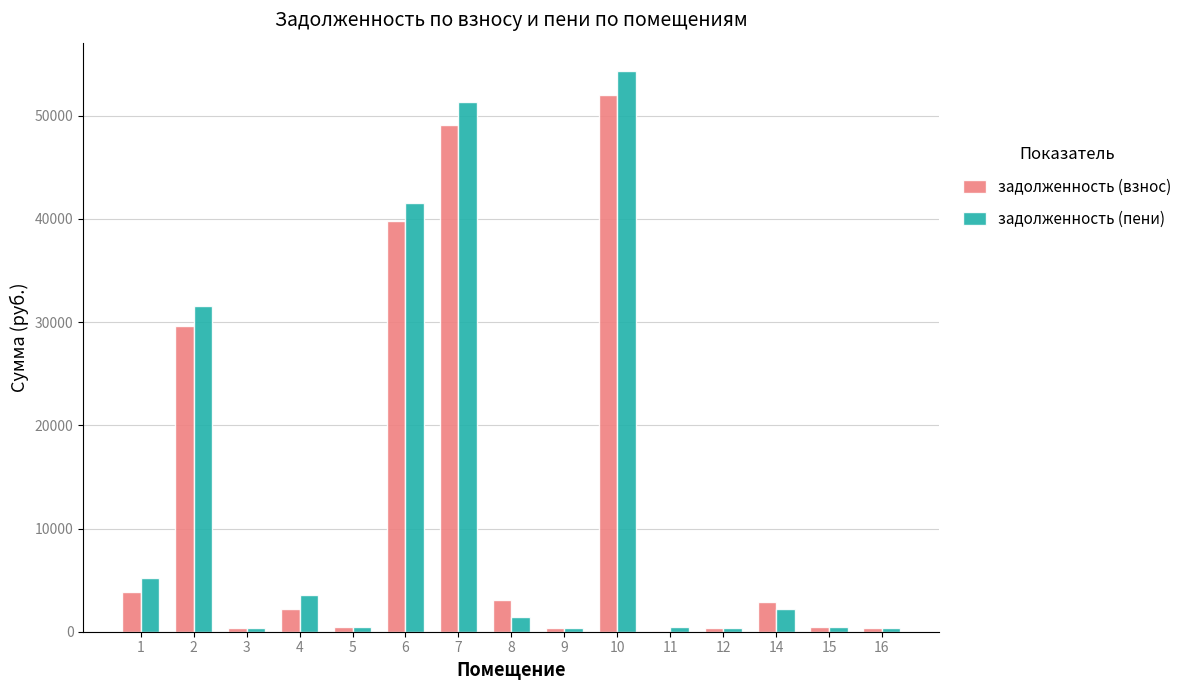

What is the sum of all задолженность (взнос) values?

184749.6